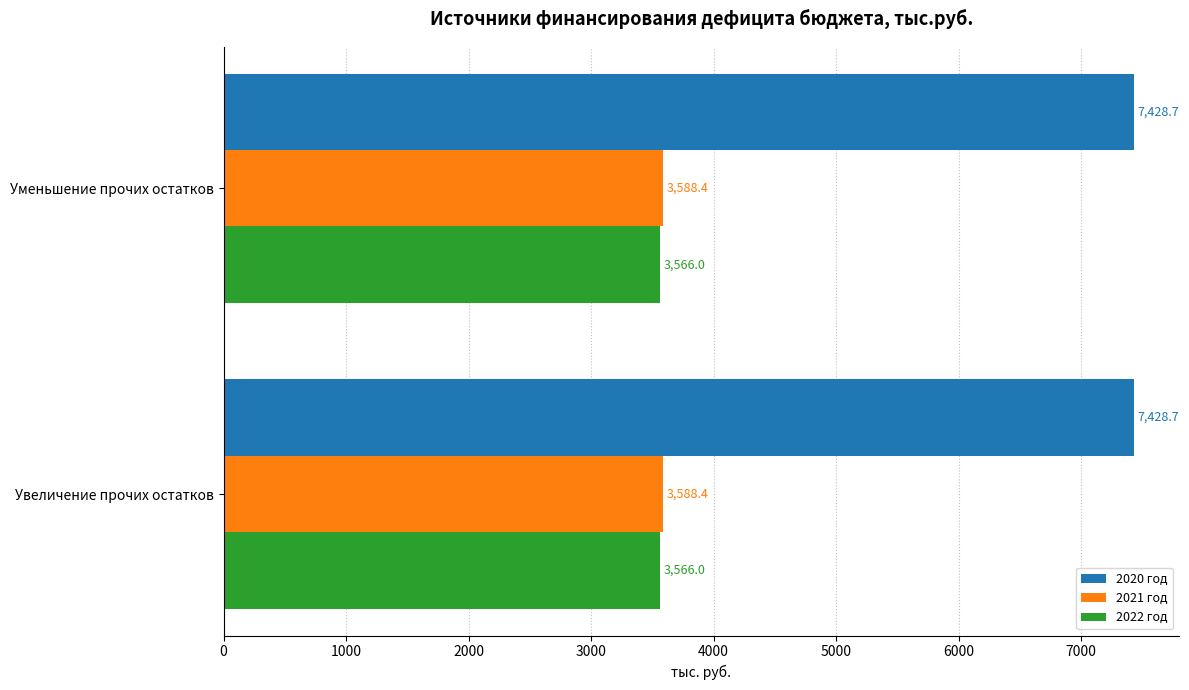

Which series has the largest total across all categories?

2020 год